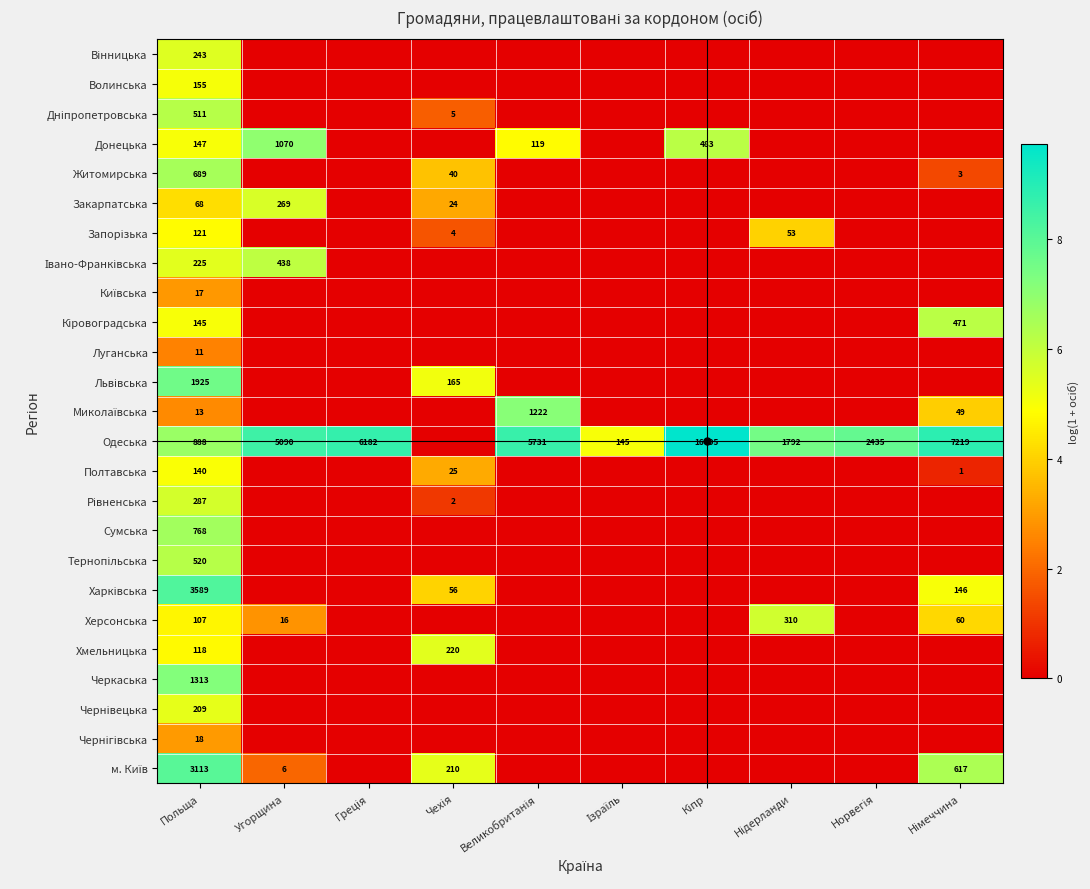

List the series in order of their peak value, highest first.

Одеська, Харківська, м. Київ, Львівська, Черкаська, Миколаївська, Донецька, Сумська, Житомирська, Тернопільська, Дніпропетровська, Кіровоградська, Івано-Франківська, Херсонська, Рівненська, Закарпатська, Вінницька, Хмельницька, Чернівецька, Волинська, Полтавська, Запорізька, Чернігівська, Київська, Луганська